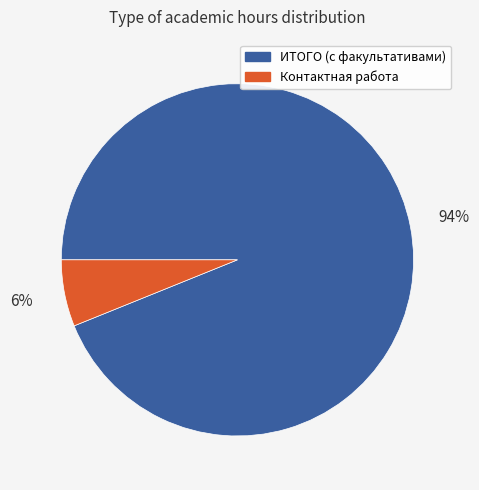

What is the largest slice in the pie chart?

ИТОГО (с факультативами)